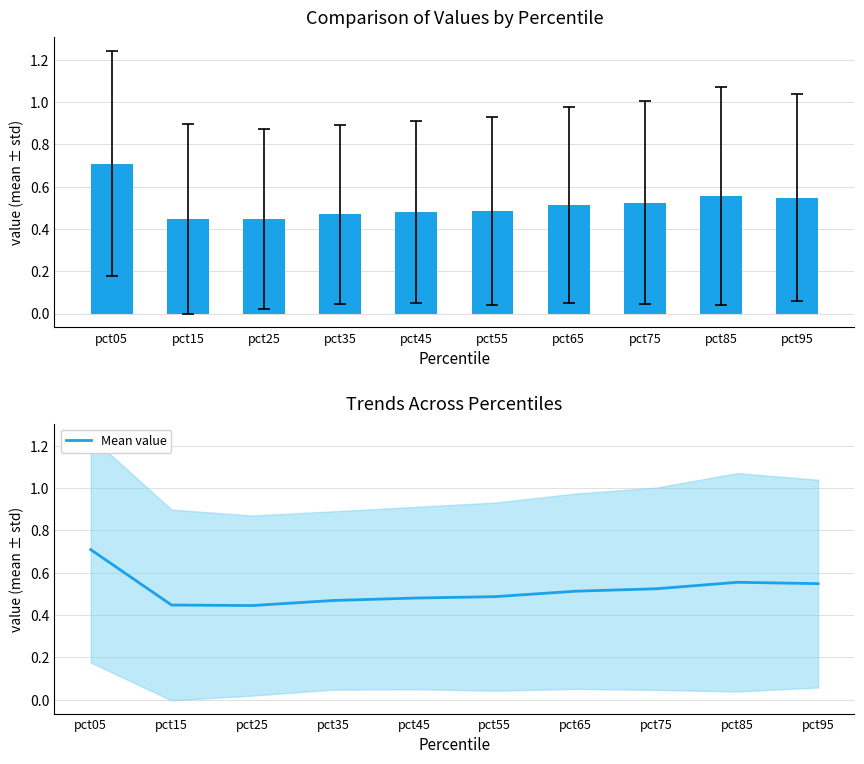

What is the difference between the second highest and second lowest values?

0.1